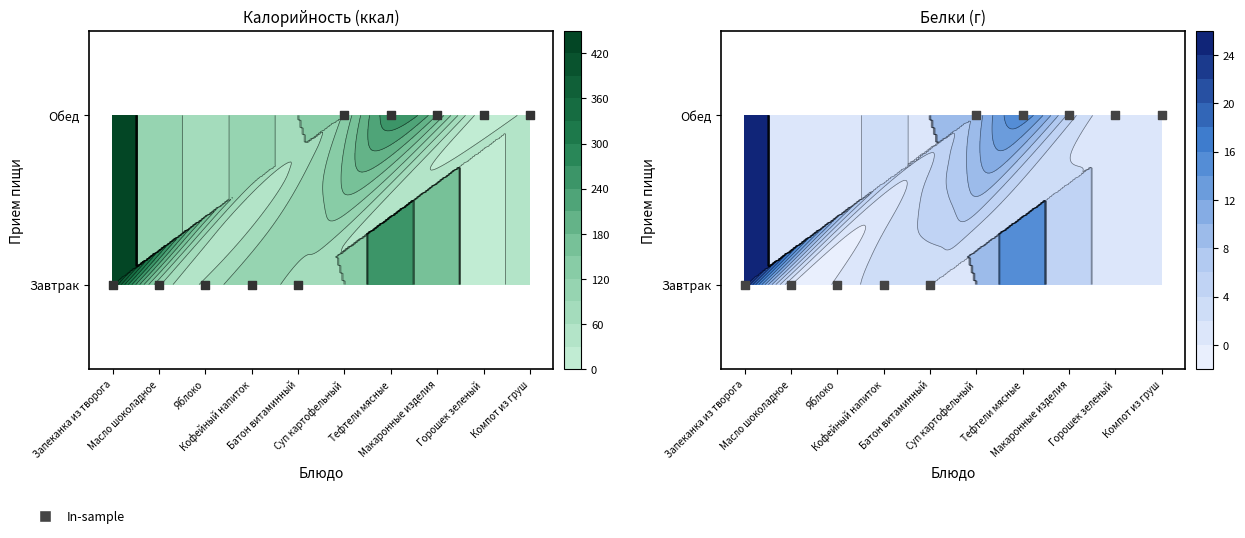

Where does the Завтрак series first go above 98?

Запеканка из творога